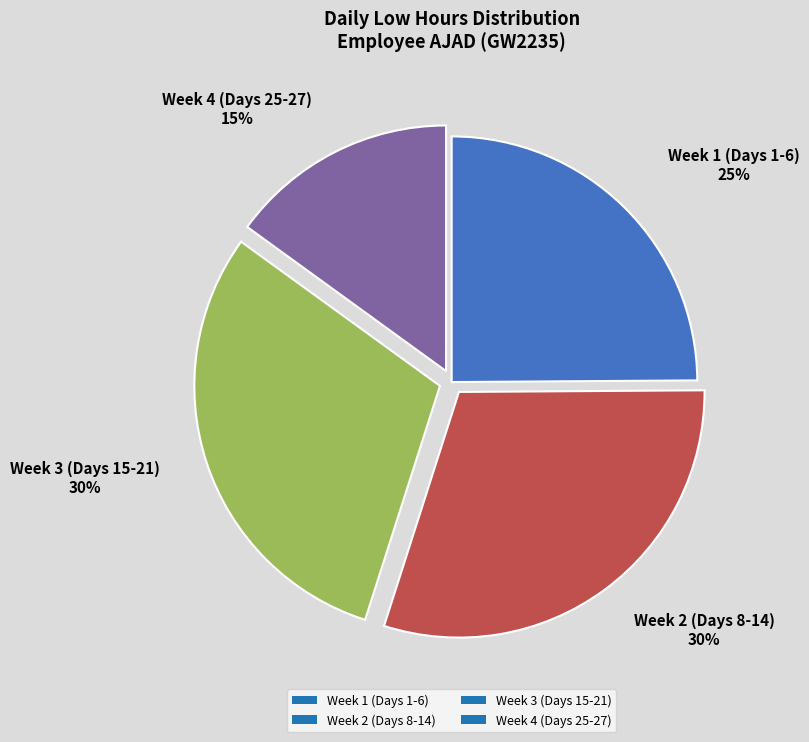

Count the number of slices in the pie.

4